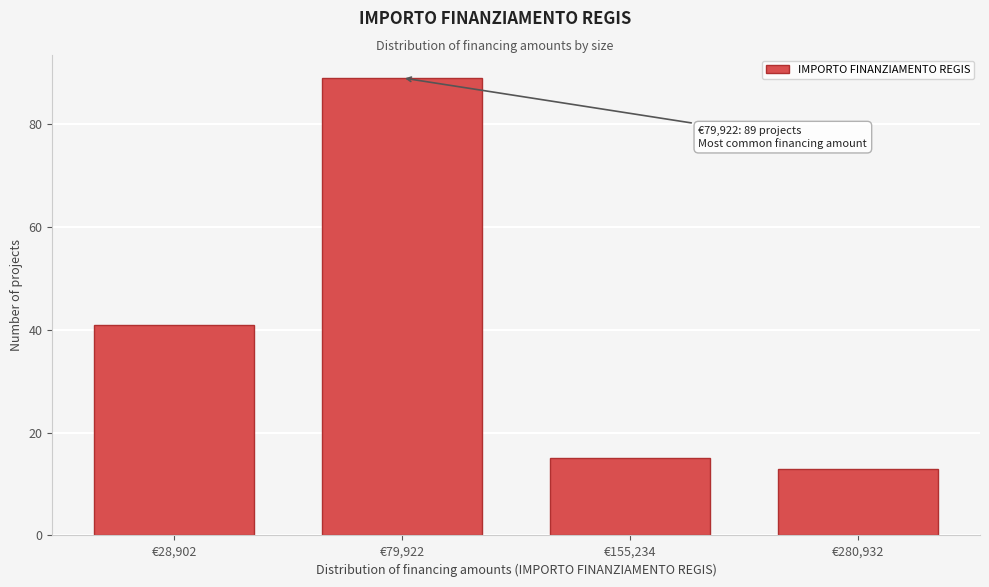

Reading left to right, what are all the values shown in this chart?

41	89	15	13